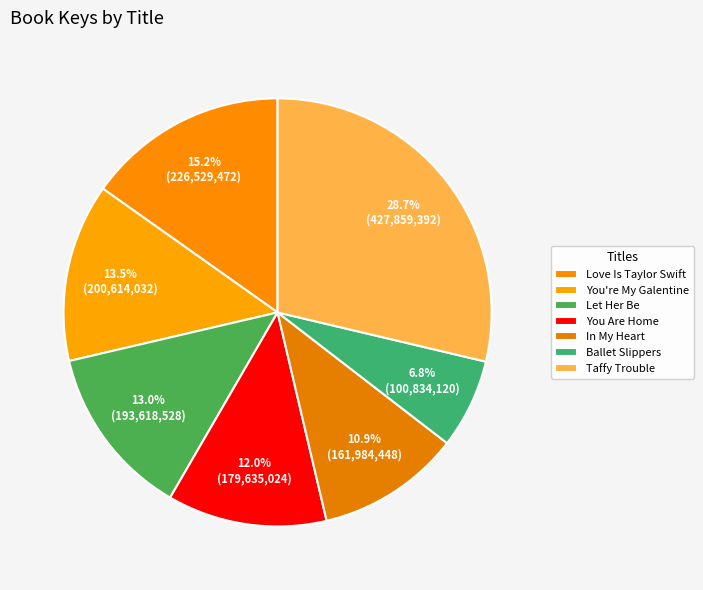

How many slices are in this pie chart?

7